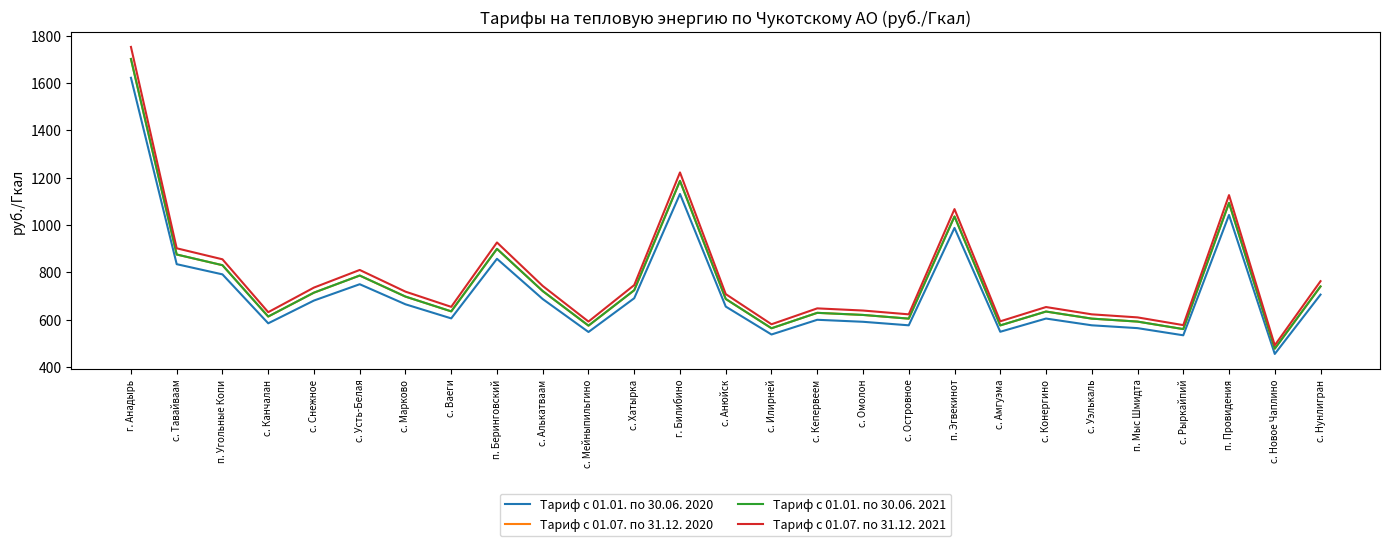

Is this an area chart (filled region under the line)?

No